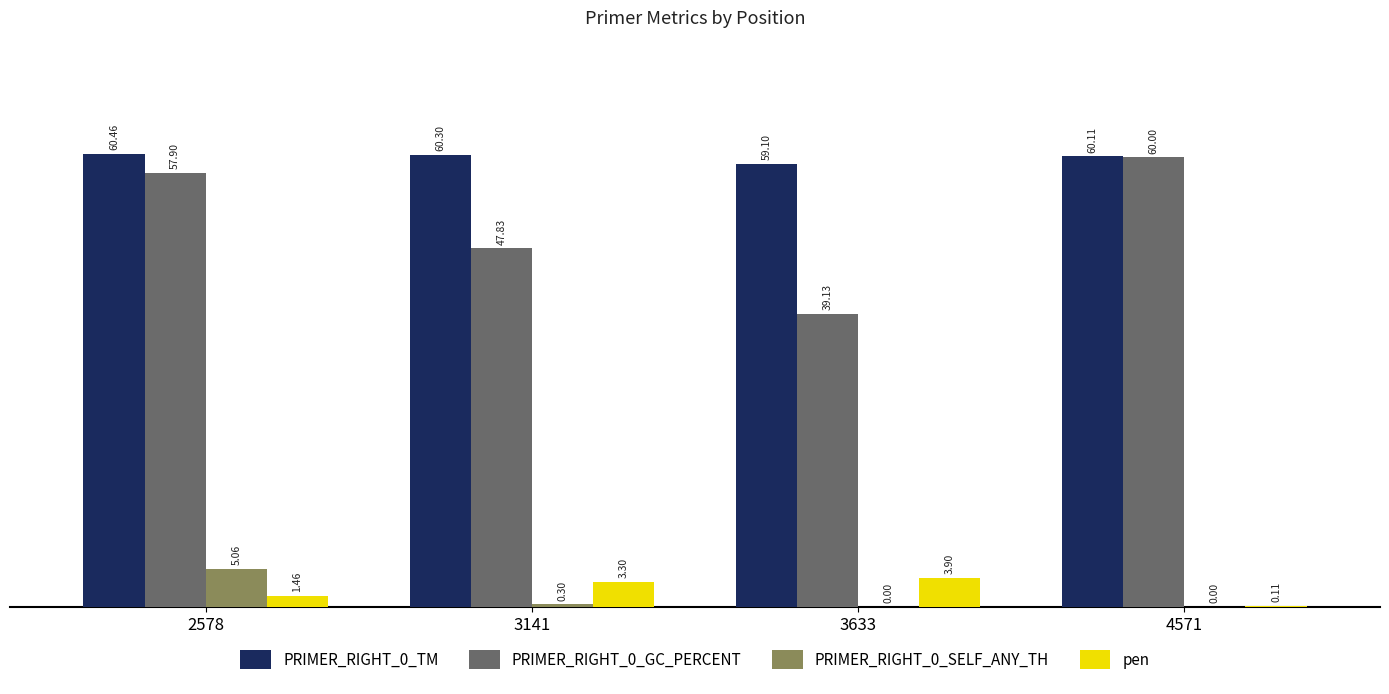

Which series has the largest range (max minus min)?

PRIMER_RIGHT_0_GC_PERCENT